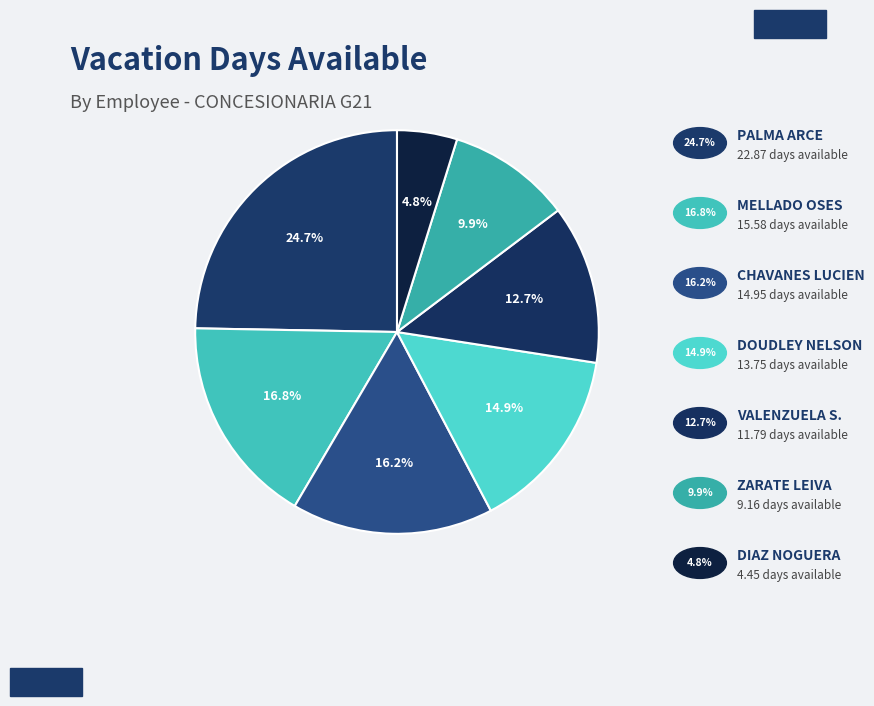

How many slices are in this pie chart?

7